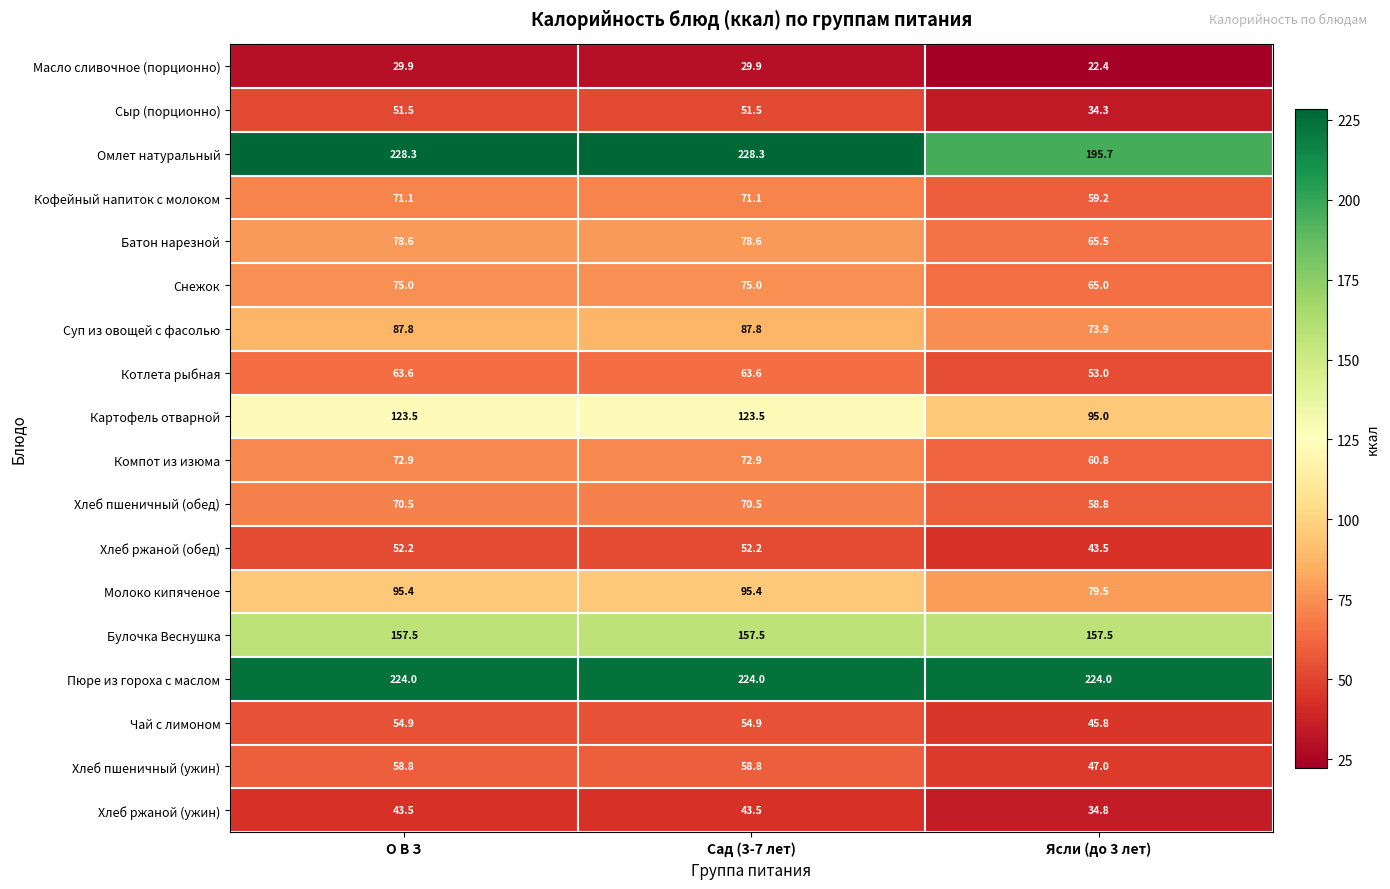

Which category has the lowest value across all series?

Ясли (до 3 лет)